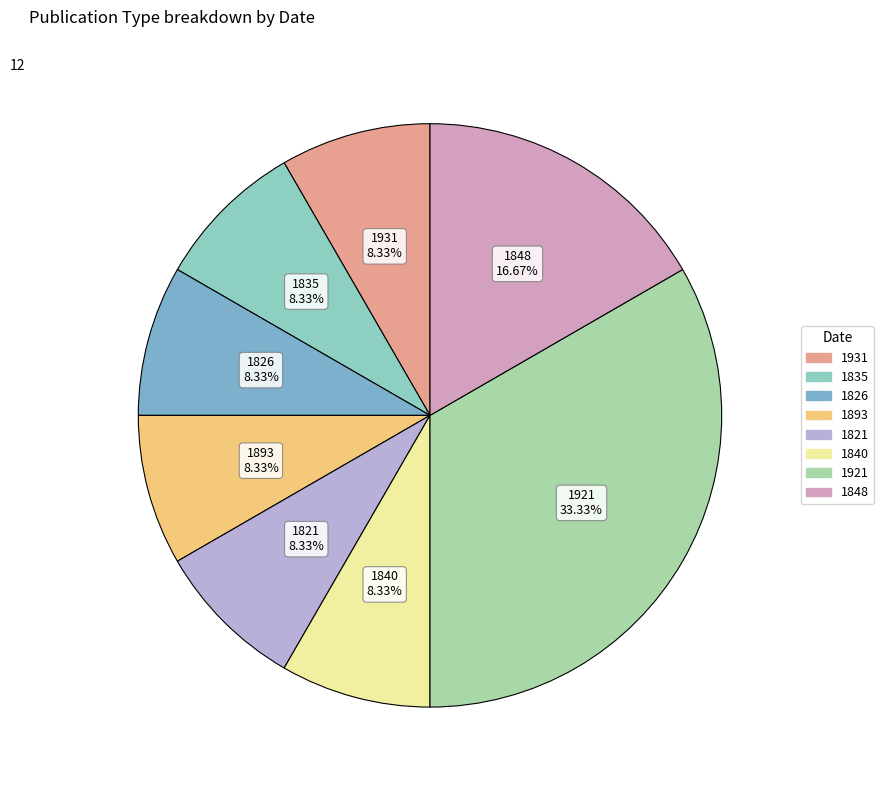

To the nearest percent, what is the difference between the largest and smallest slice percentages?

25%